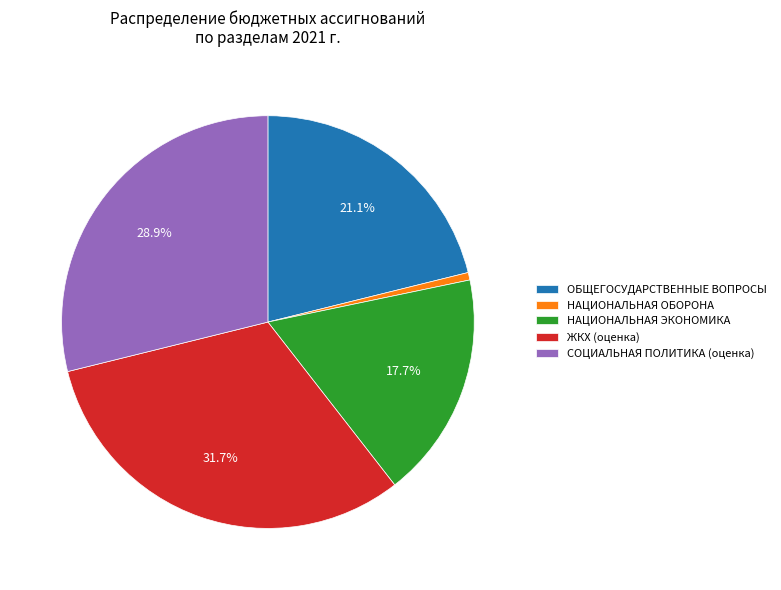

How much of the chart is everything except НАЦИОНАЛЬНАЯ ЭКОНОМИКА?

82.3%